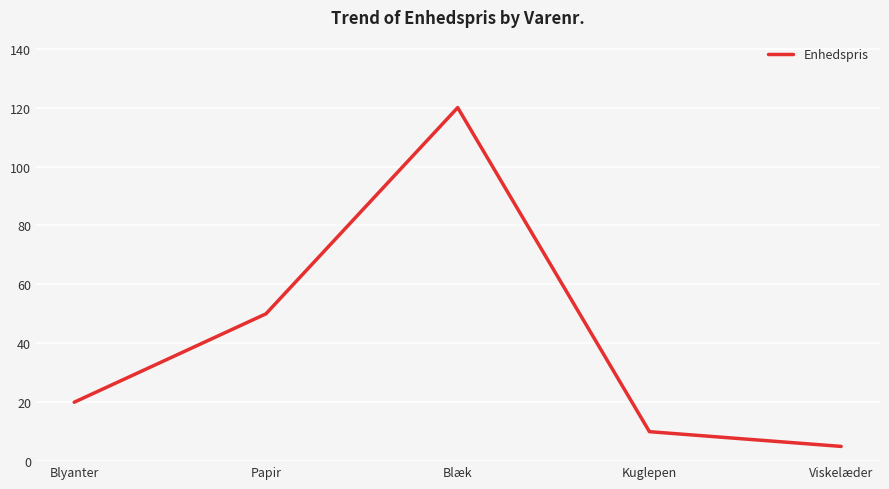

What is the average value?

41